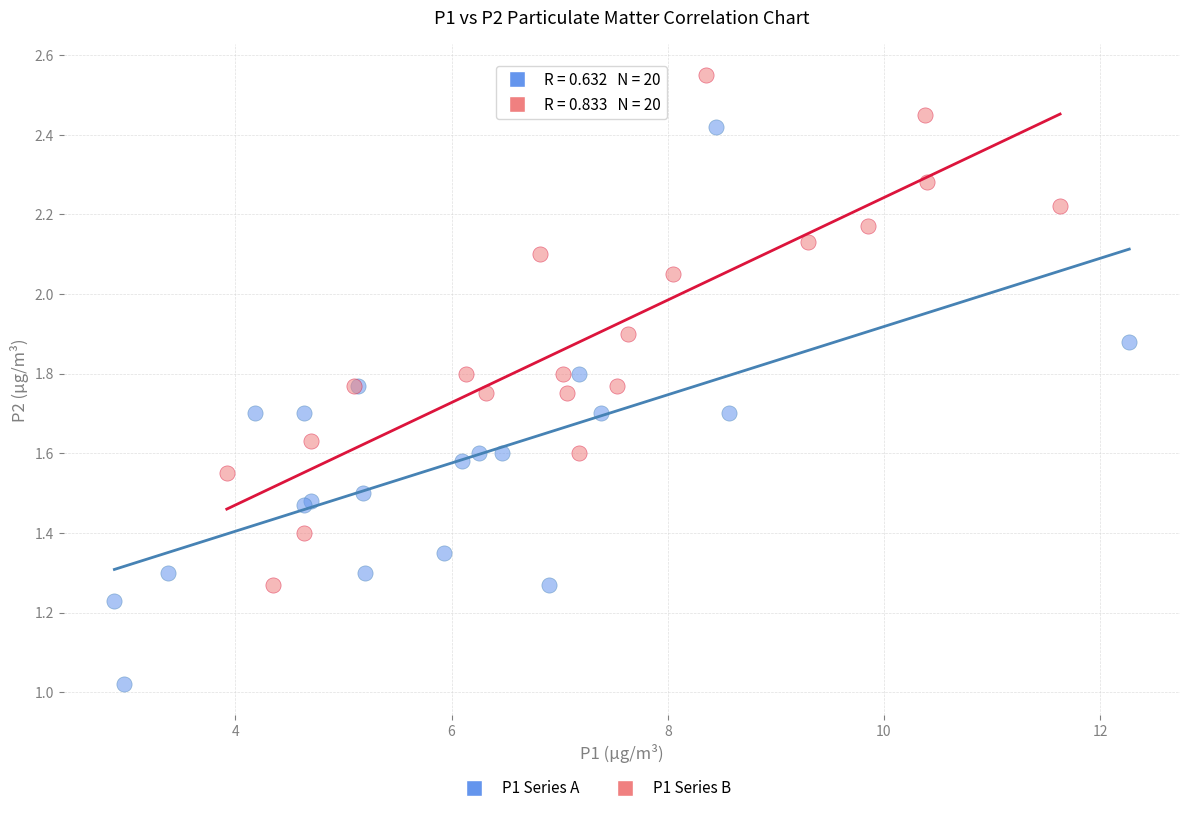

Which series reaches the maximum Y coordinate?

P1 Series B